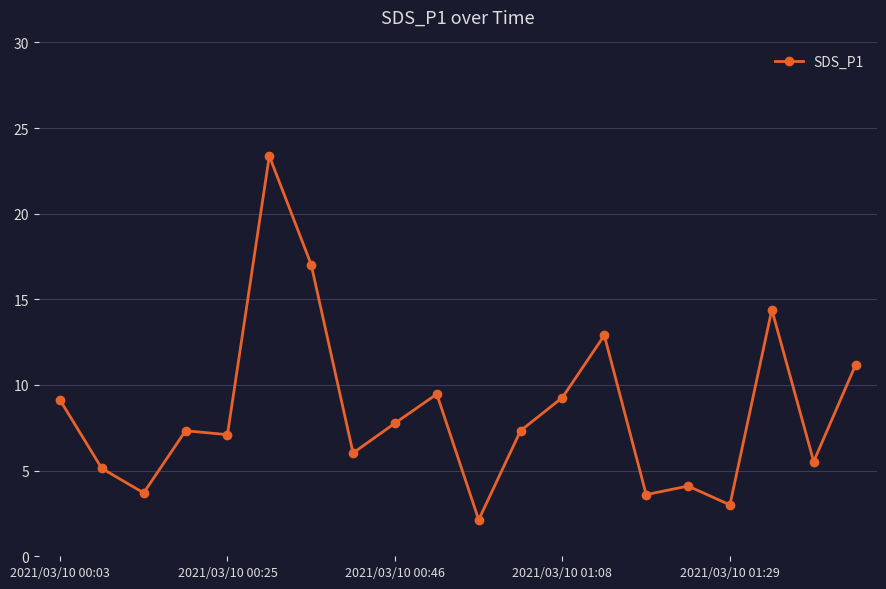

What is the value of the 18th point from the left?

14.4